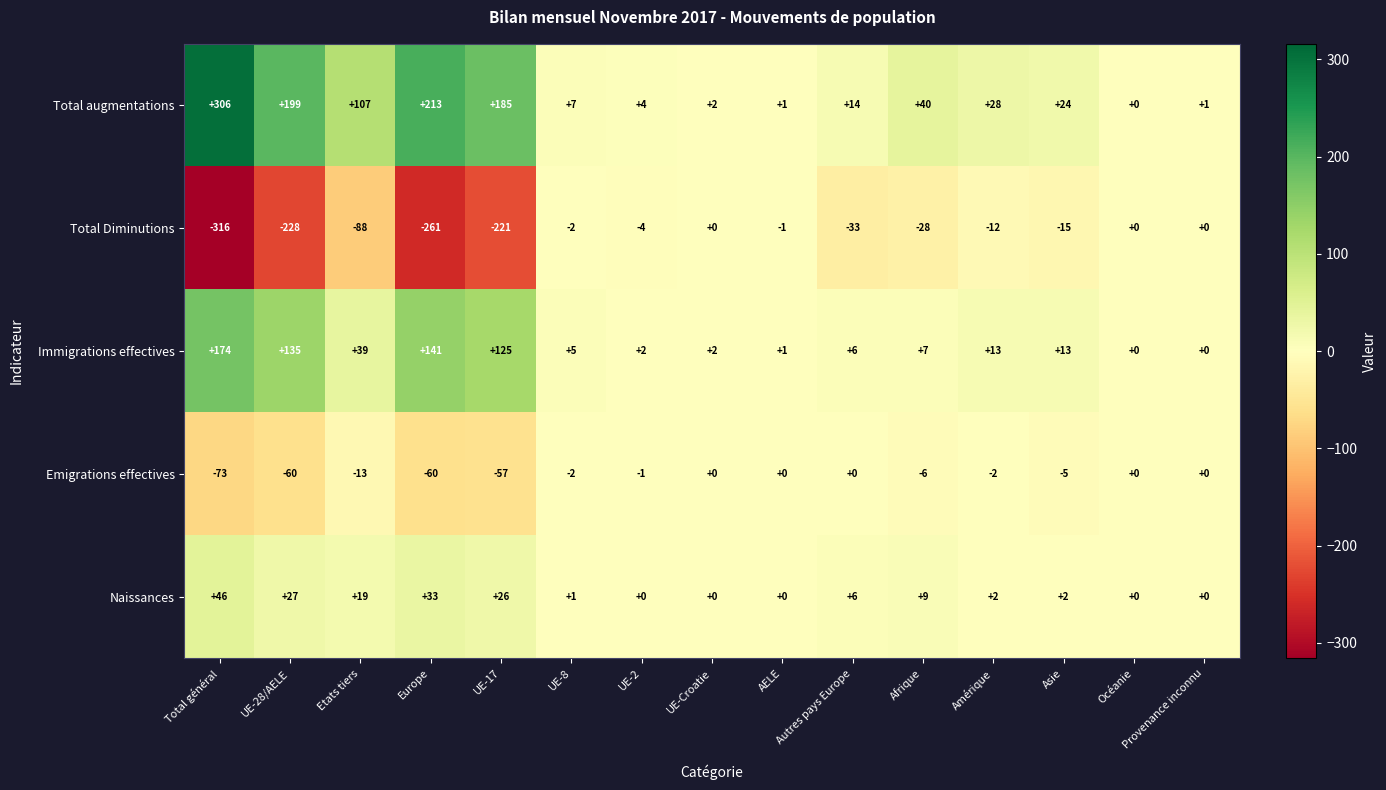

The value of Naissances at AELE is 0. True or false?

True